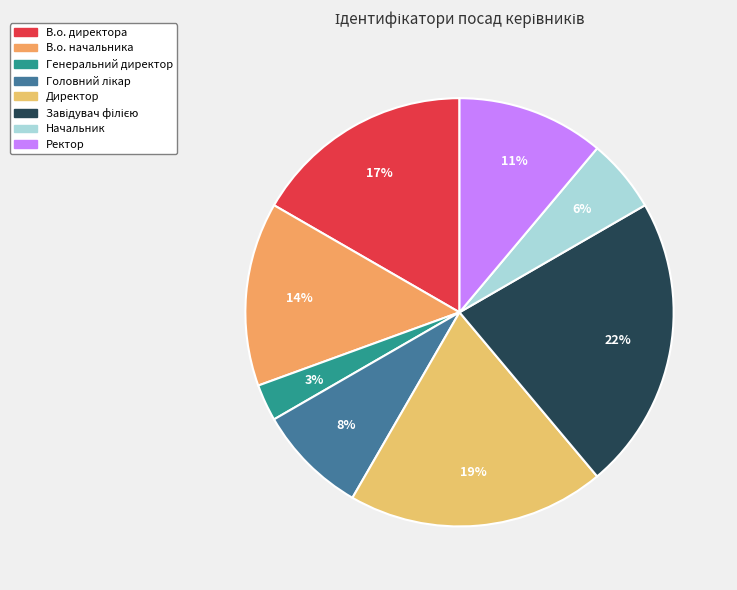

Does any single category account for the majority?

No